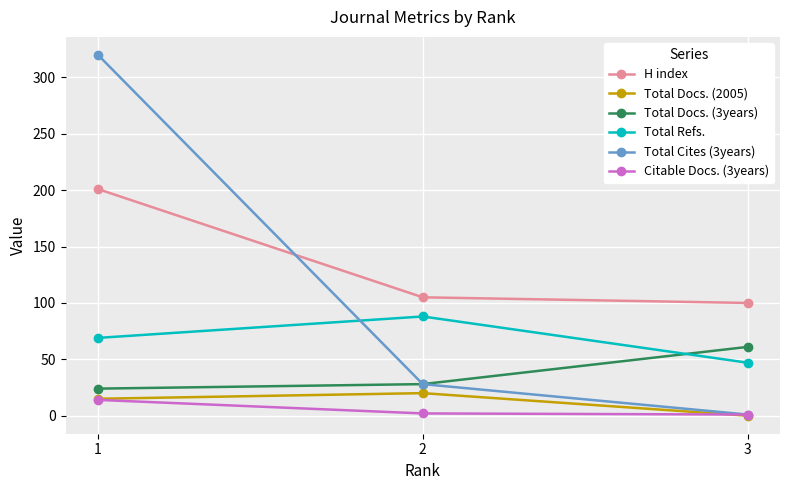

What are all the series names shown in the legend?

H index, Total Docs. (2005), Total Docs. (3years), Total Refs., Total Cites (3years), Citable Docs. (3years)